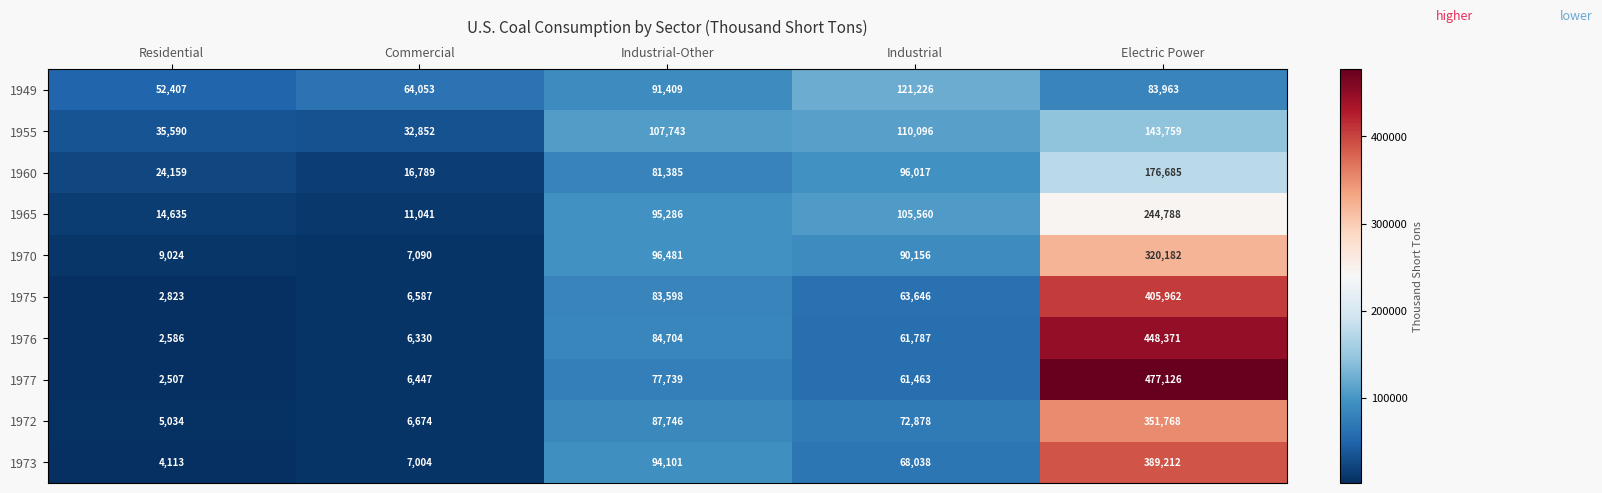

At Residential, list the series in order from smallest to largest.

1977, 1976, 1975, 1973, 1972, 1970, 1965, 1960, 1955, 1949